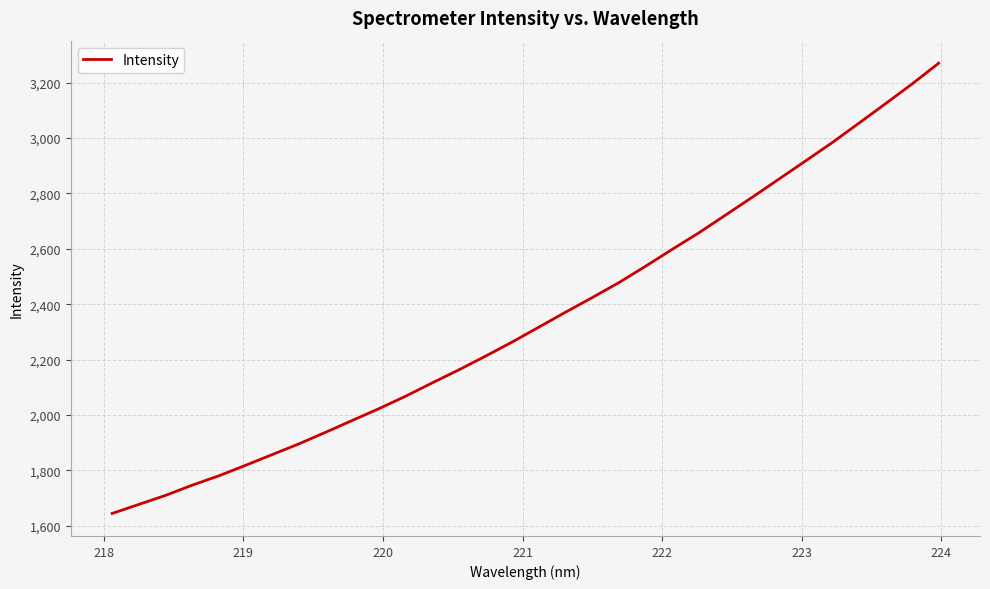

What is the difference between the maximum and minimum values?

1626.1